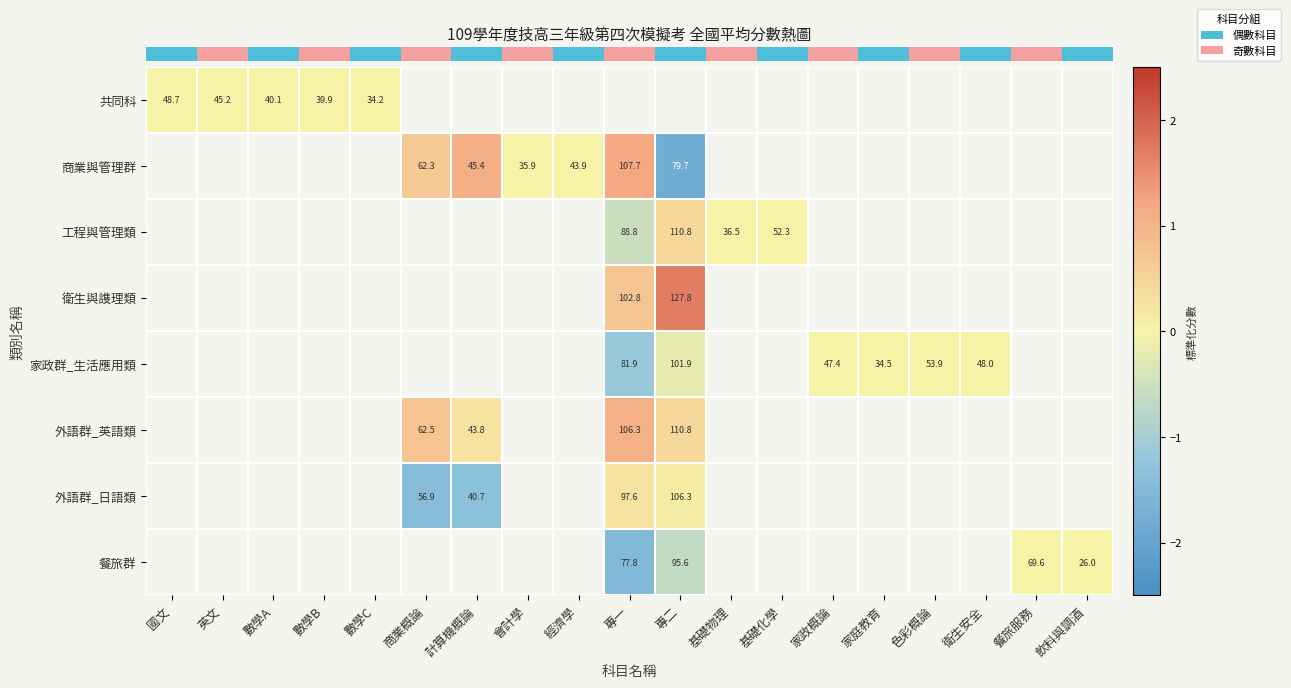

Which category has the highest value across all series?

專二